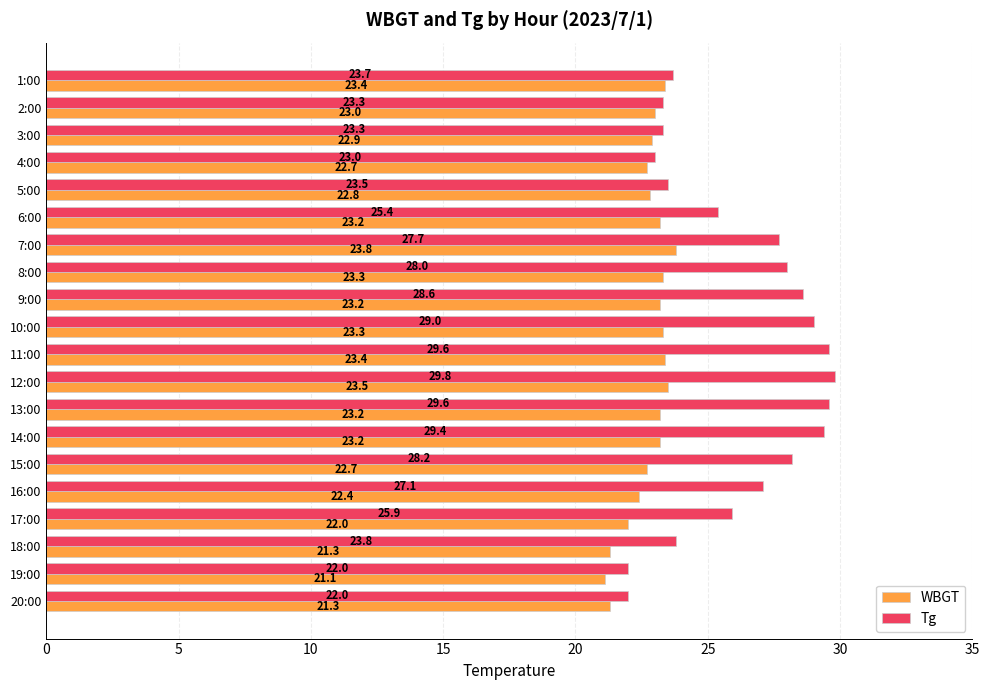

What is the difference between the maximum and minimum values in the Tg series?

7.8